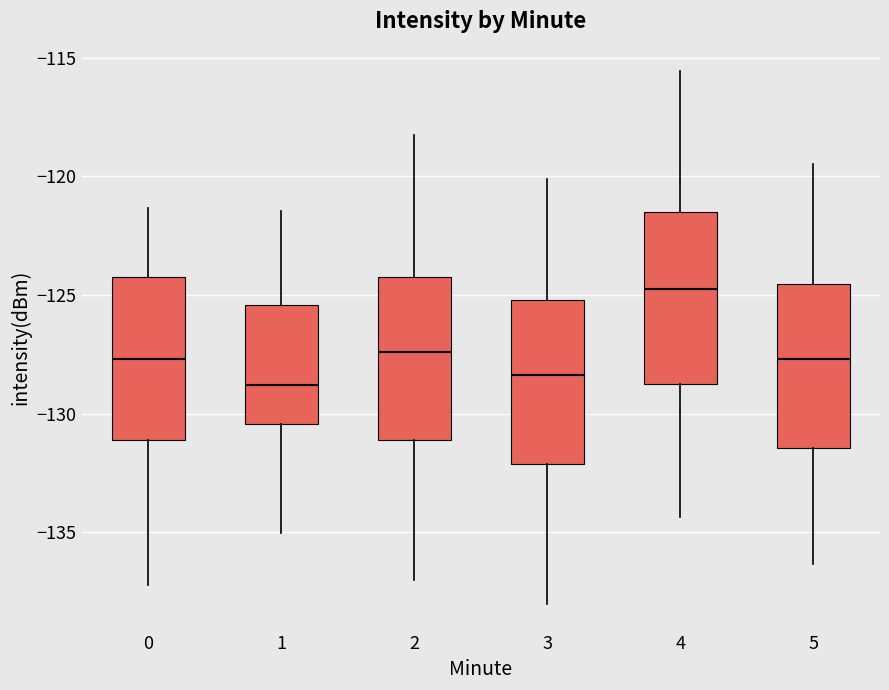

Reading left to right, transcribe this box plot: for each box, give where its median line is, the range the box spans, and where its two whiskers end, as read against the y-axis. The values are not printed on the chart, so give them approximately, as read against the axis.

0: median -127.5, box -131.0 to -124.0, whiskers -137.0 to -121.5
1: median -129.0, box -130.5 to -125.5, whiskers -135.0 to -121.5
2: median -127.5, box -131.0 to -124.0, whiskers -137.0 to -118.0
3: median -128.5, box -132.0 to -125.0, whiskers -138.0 to -120.0
4: median -124.5, box -129.0 to -121.5, whiskers -134.5 to -115.5
5: median -127.5, box -131.5 to -124.5, whiskers -136.5 to -119.5